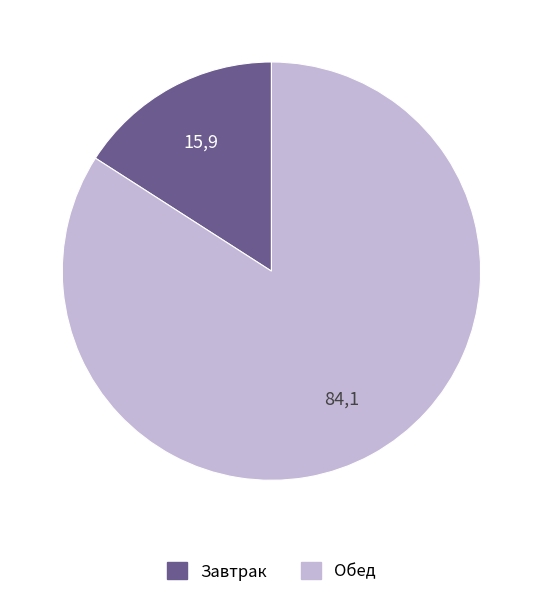

Is there a majority slice in this chart?

Yes